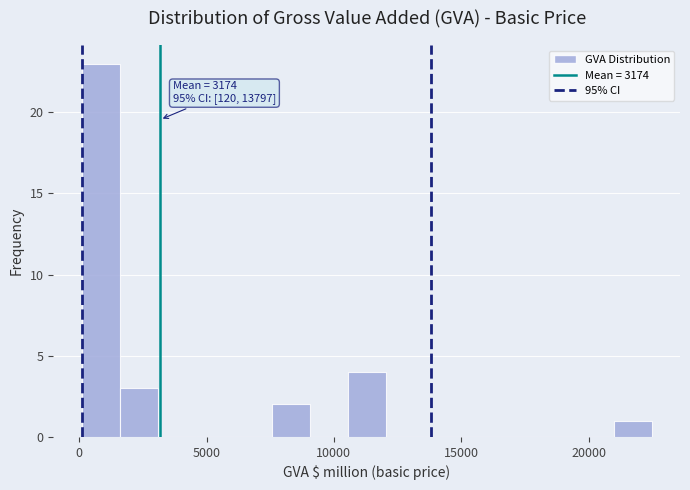

Read against the x-axis, roughly where is the centre of the tallest bar?

1000